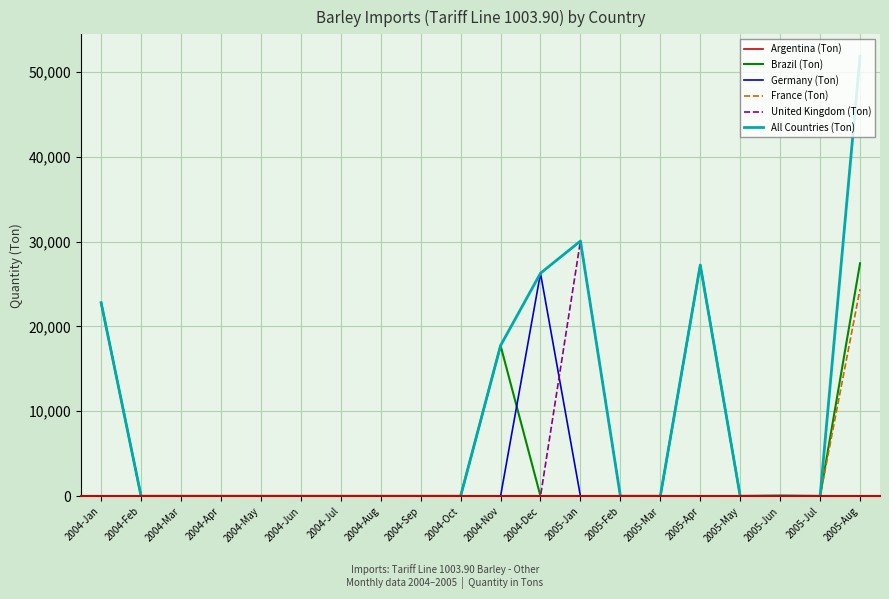

How many lines are shown in the chart?

6